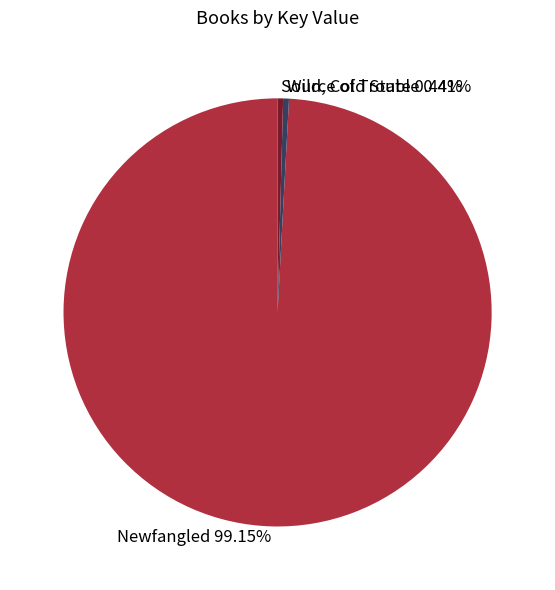

Rank the categories by value from highest to lowest.

Newfangled, Wild, Cold State, Source of Trouble